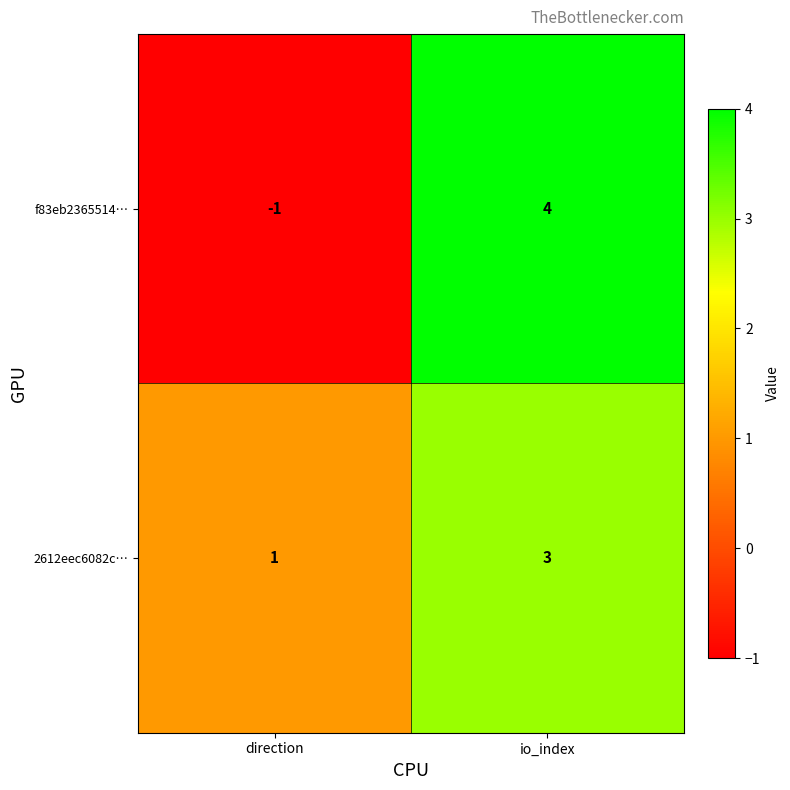

Is it true that f83eb2365514… equals 0 at direction?

False